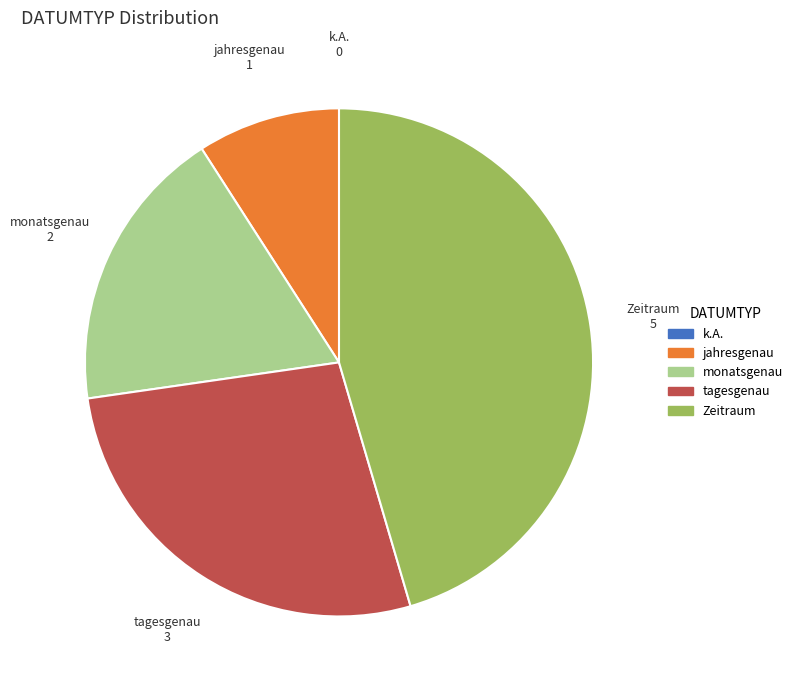

The monatsgenau slice represents 26% of the pie. True or false?

False